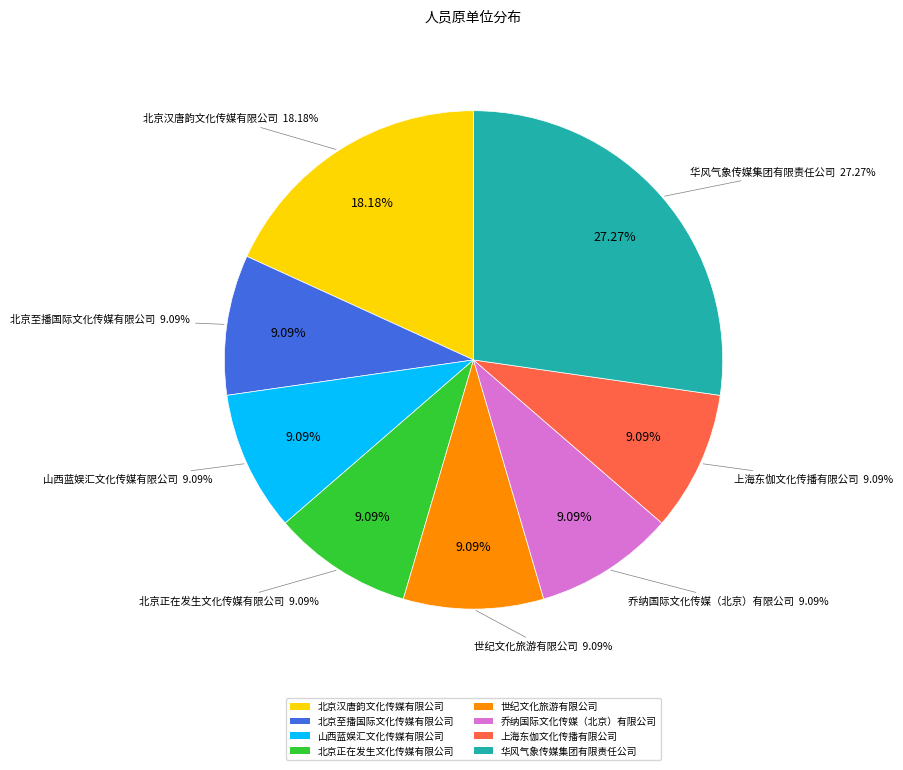

True or false: 上海东伽文化传播有限公司 accounts for 1% of the total.

False